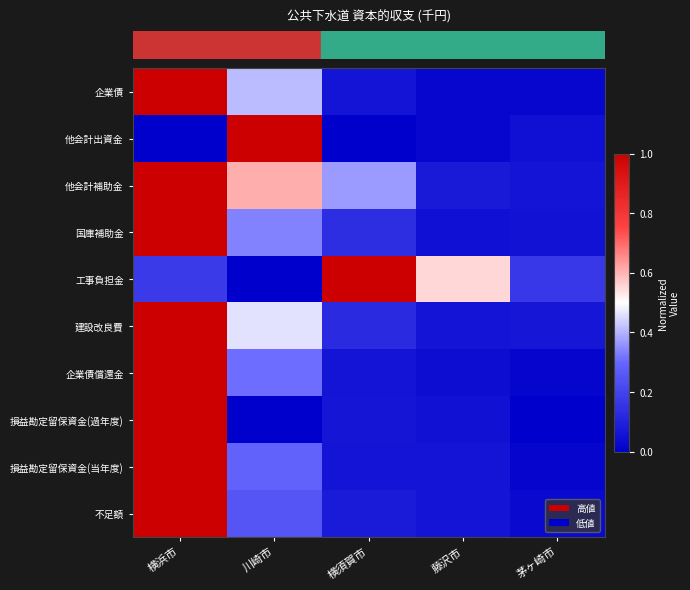

At which category is the sum across all series the highest?

横浜市